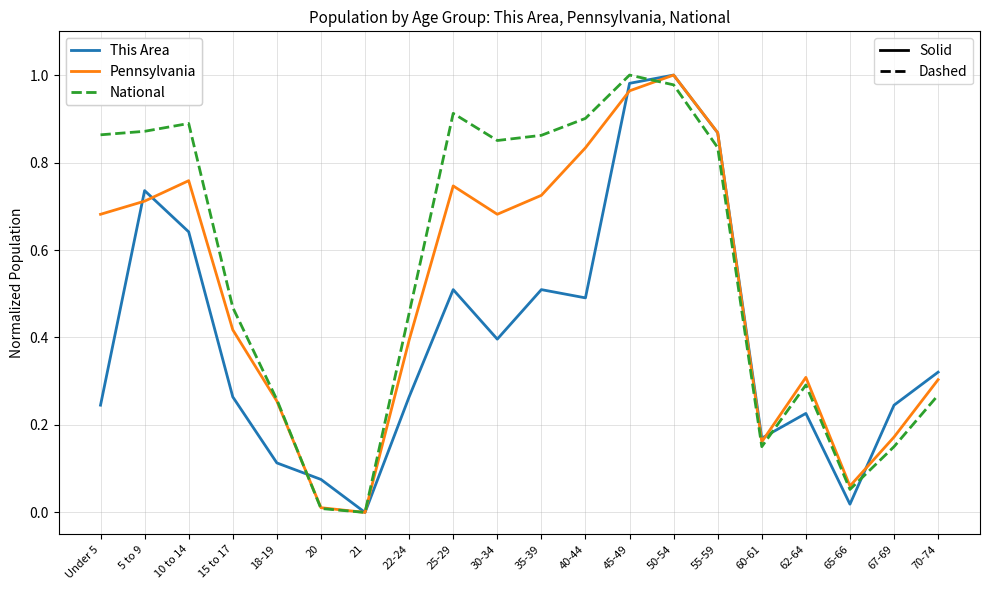

What position from the right is 15 to 17?

17